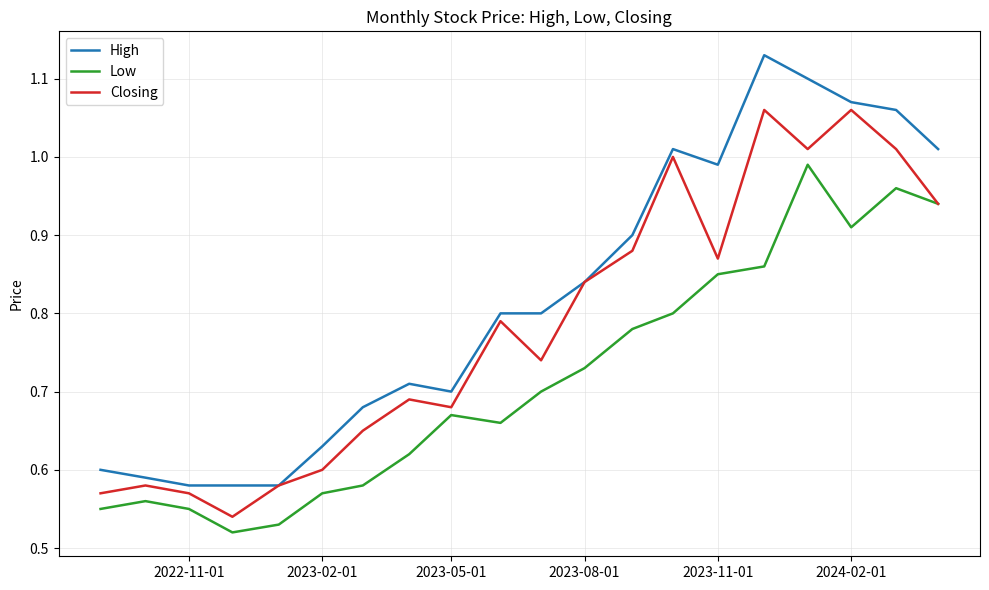

True or false: High and Low cross at least once.

False